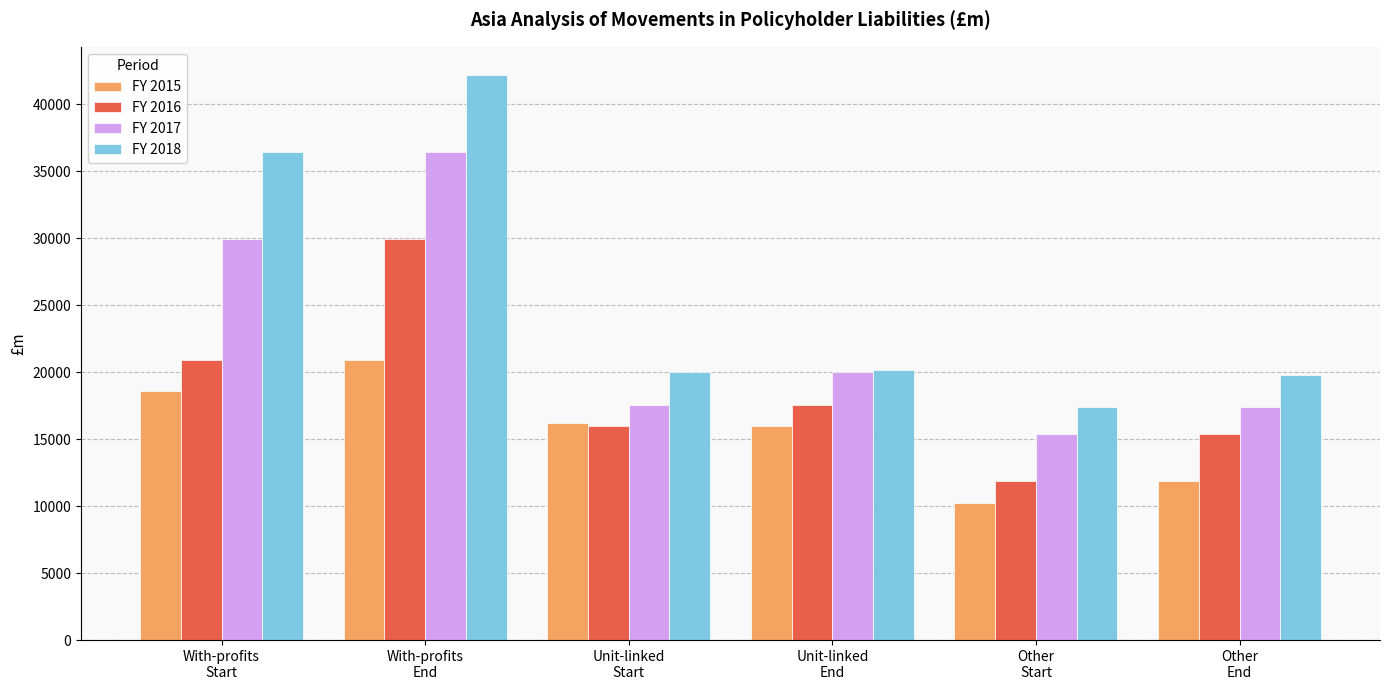

Where is FY 2016 nearest to the value 20905?

With-profits
Start